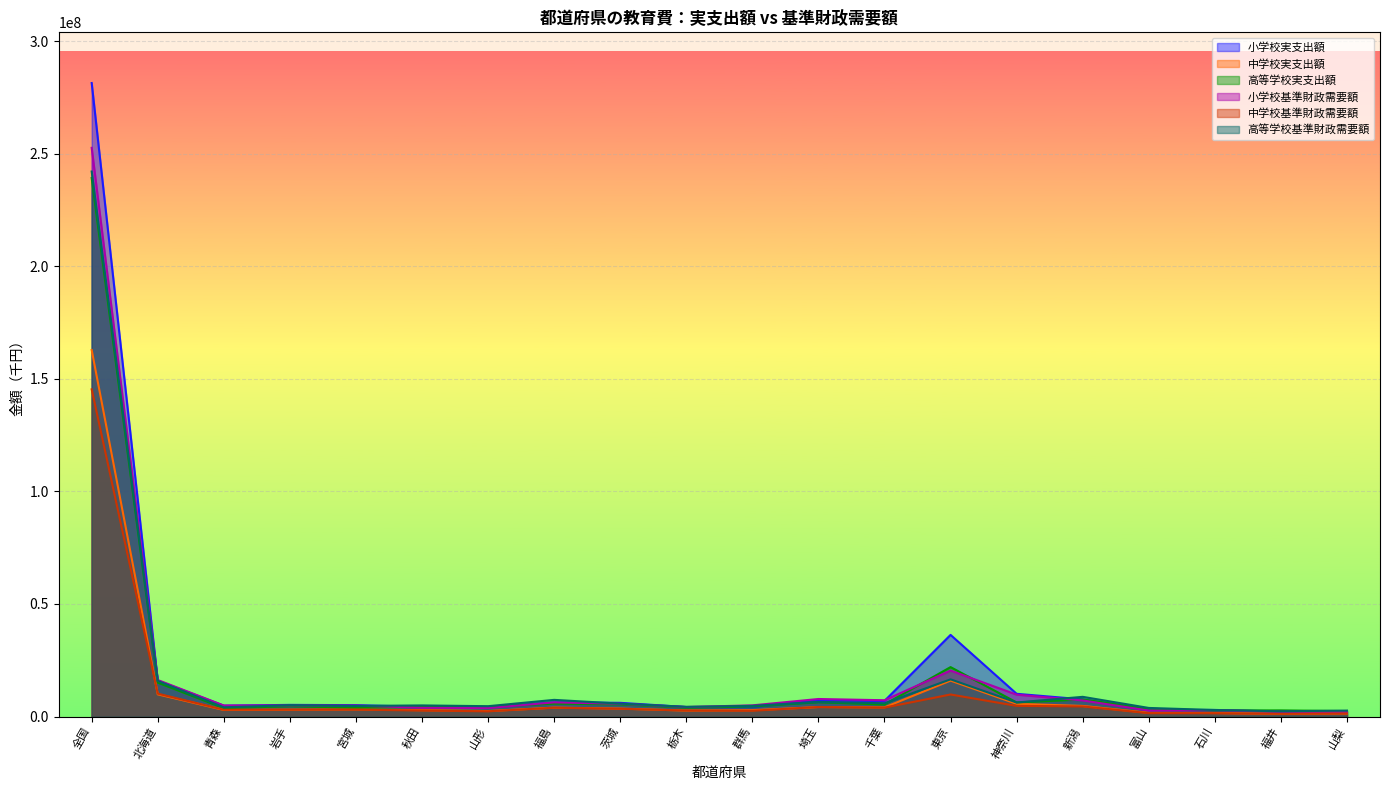

Is it true that 中学校実支出額 equals 162815458 at 全国?

True